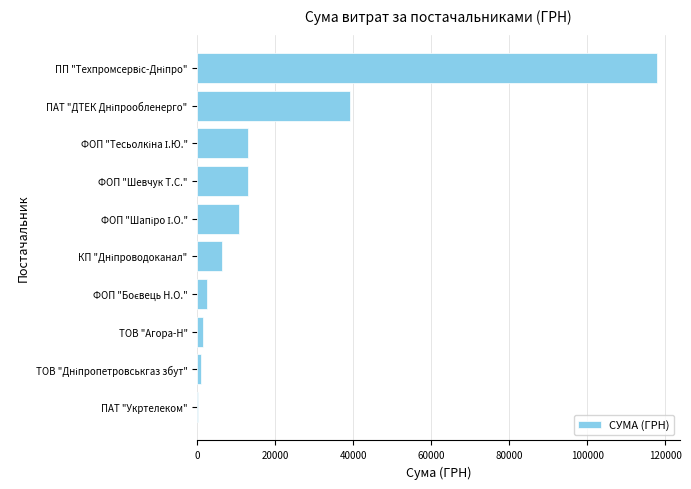

Are the bars horizontal?

Yes